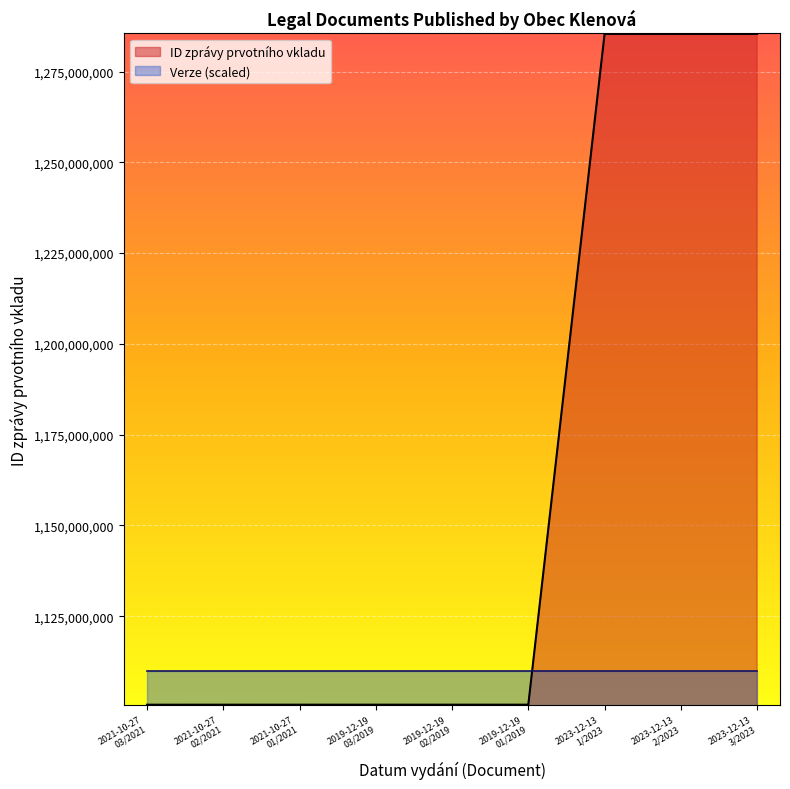

Between 2021-10-27 02/2021 and 2019-12-19 02/2019, which is larger?

2019-12-19 02/2019